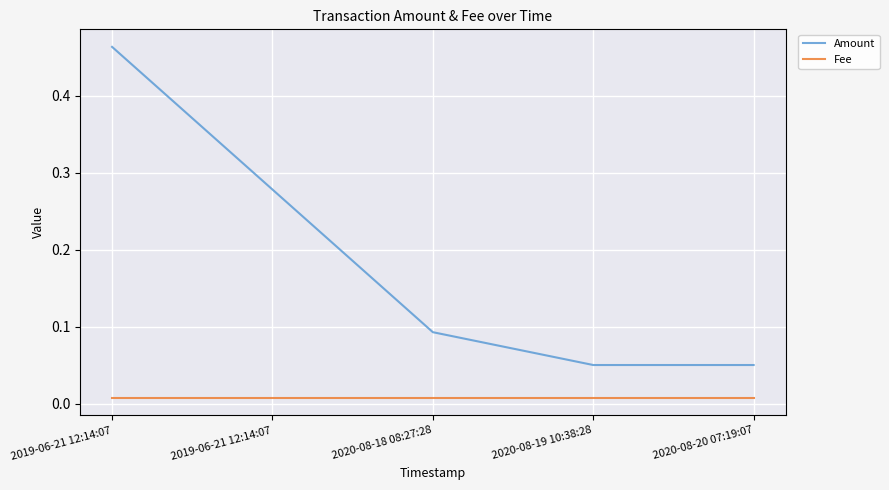

What are all the series names shown in the legend?

Amount, Fee